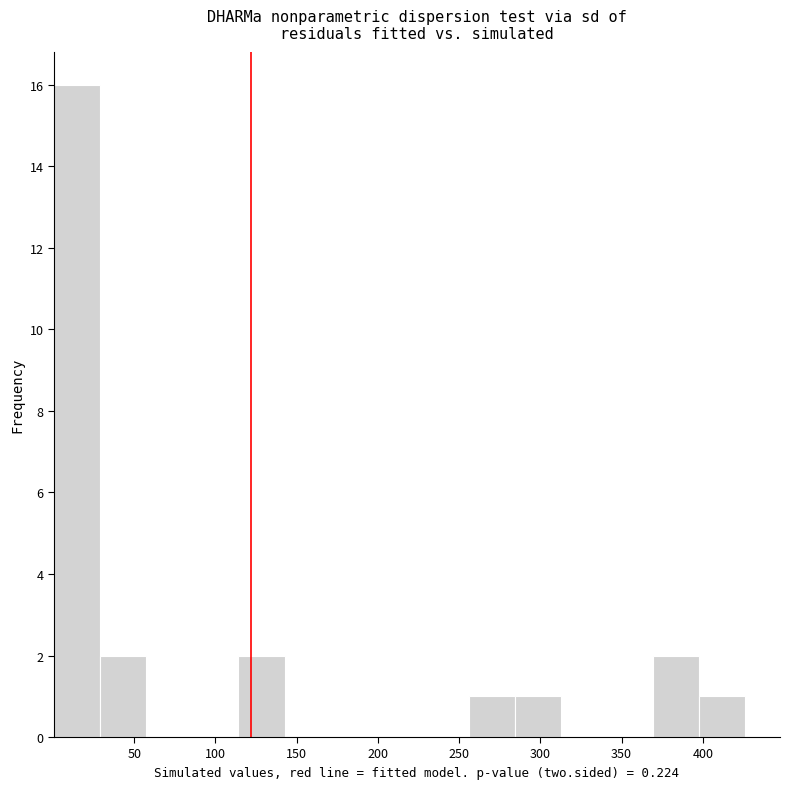

Which range on the x-axis has the tallest bar?

0 to 30